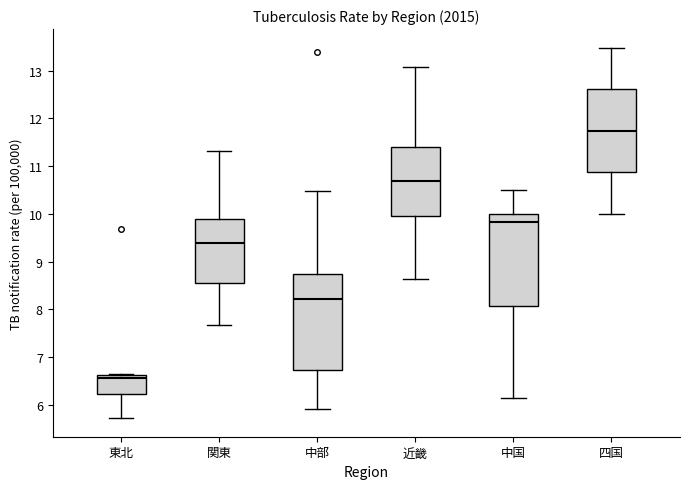

Reading left to right, read every box against the y-axis: the position of its median line, the range the box covers, and the ends of its whiskers. The values are not printed on the chart, so give them approximately, as read against the axis.

東北: median 6.6 (just below the box's upper edge), box 6.2 to 6.6, whiskers 5.7 to 6.7
関東: median 9.4, box 8.5 to 9.9, whiskers 7.7 to 11.3
中部: median 8.2, box 6.7 to 8.7, whiskers 5.9 to 10.5
近畿: median 10.7, box 10.0 to 11.4, whiskers 8.6 to 13.1
中国: median 9.8, box 8.1 to 10.0, whiskers 6.1 to 10.5
四国: median 11.7, box 10.9 to 12.6, whiskers 10.0 to 13.5